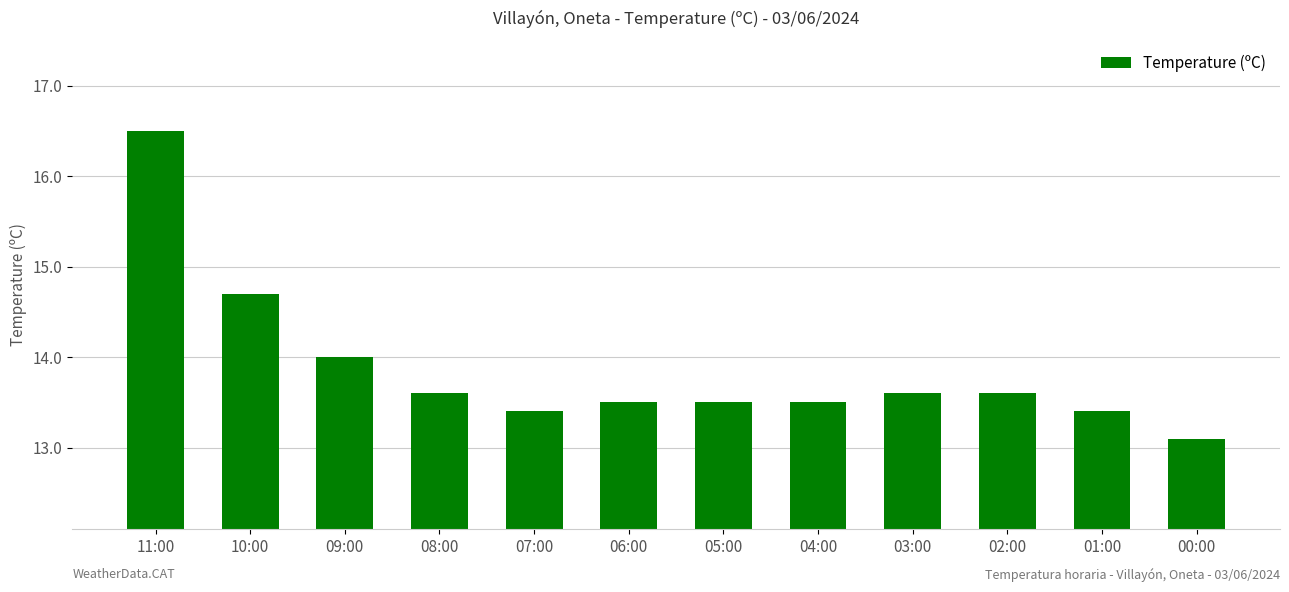

What is the greatest value displayed?

16.5